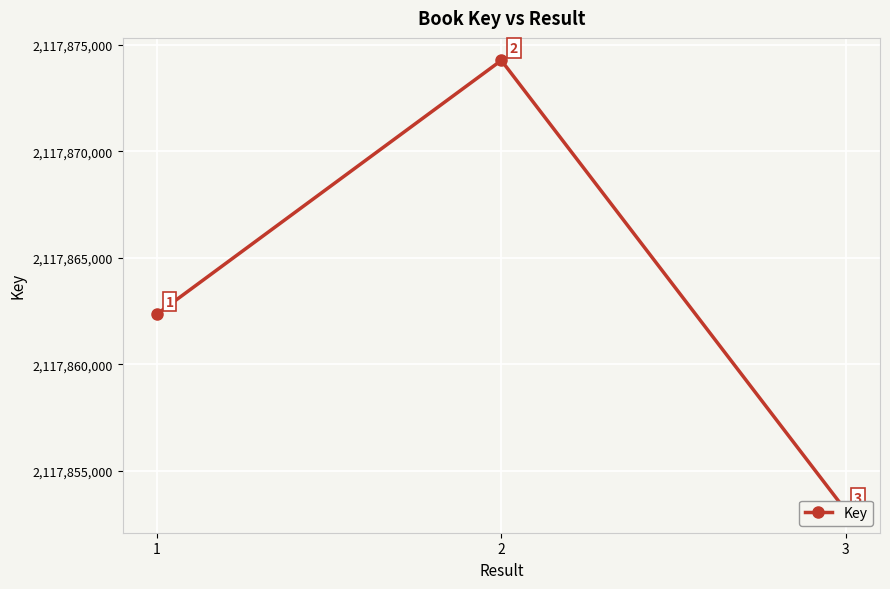

Is it true that the value at 1 is 2117862356?

True